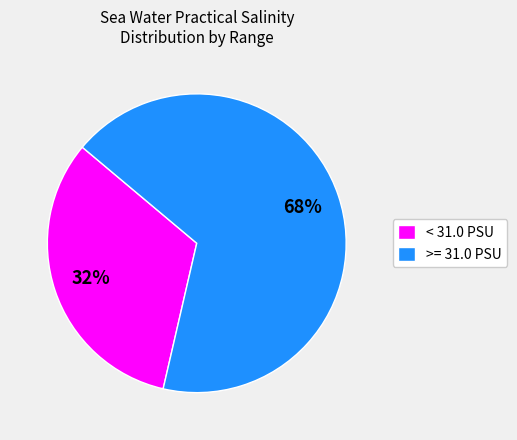

Rank the categories by value from lowest to highest.

< 31.0 PSU, >= 31.0 PSU